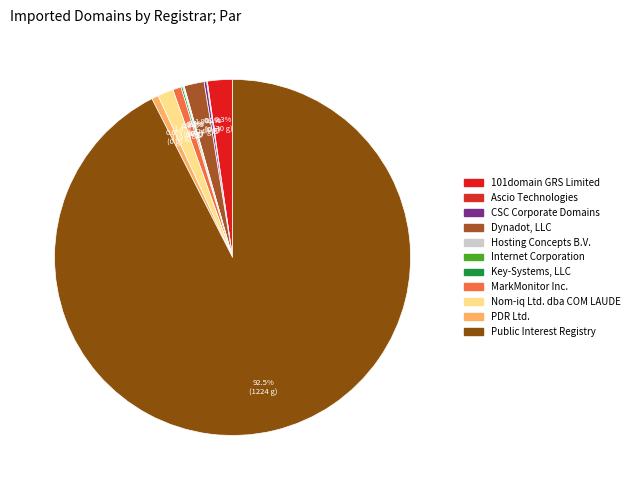

How many slices are in this pie chart?

11